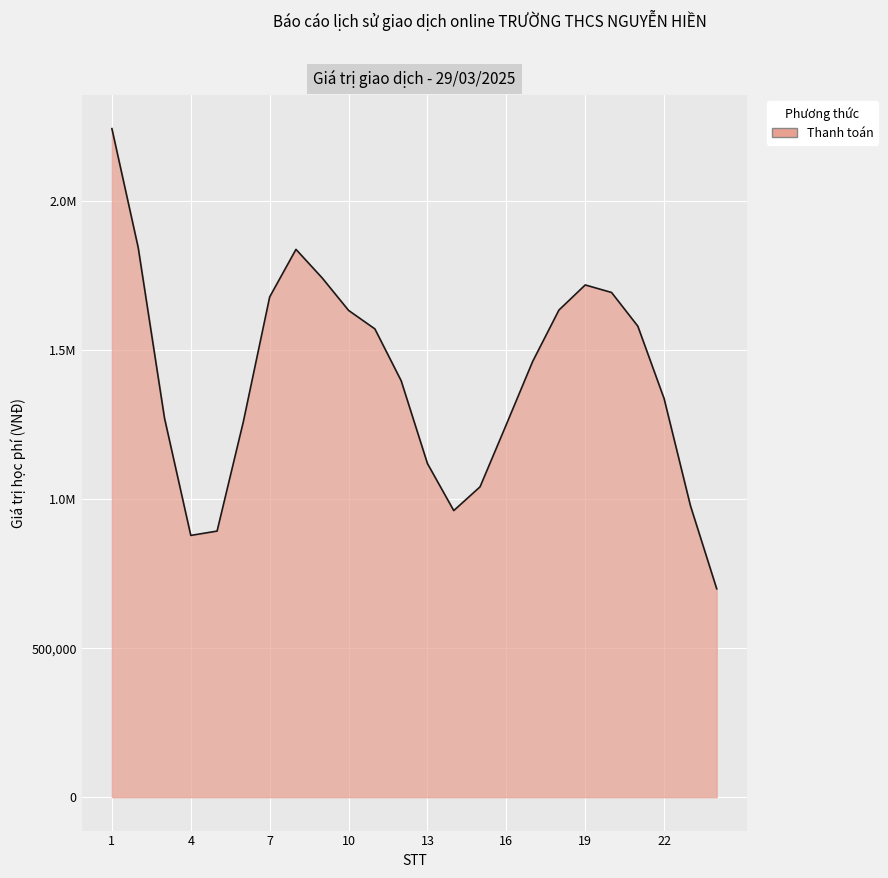

Does the chart display data point markers on the line(s)?

No